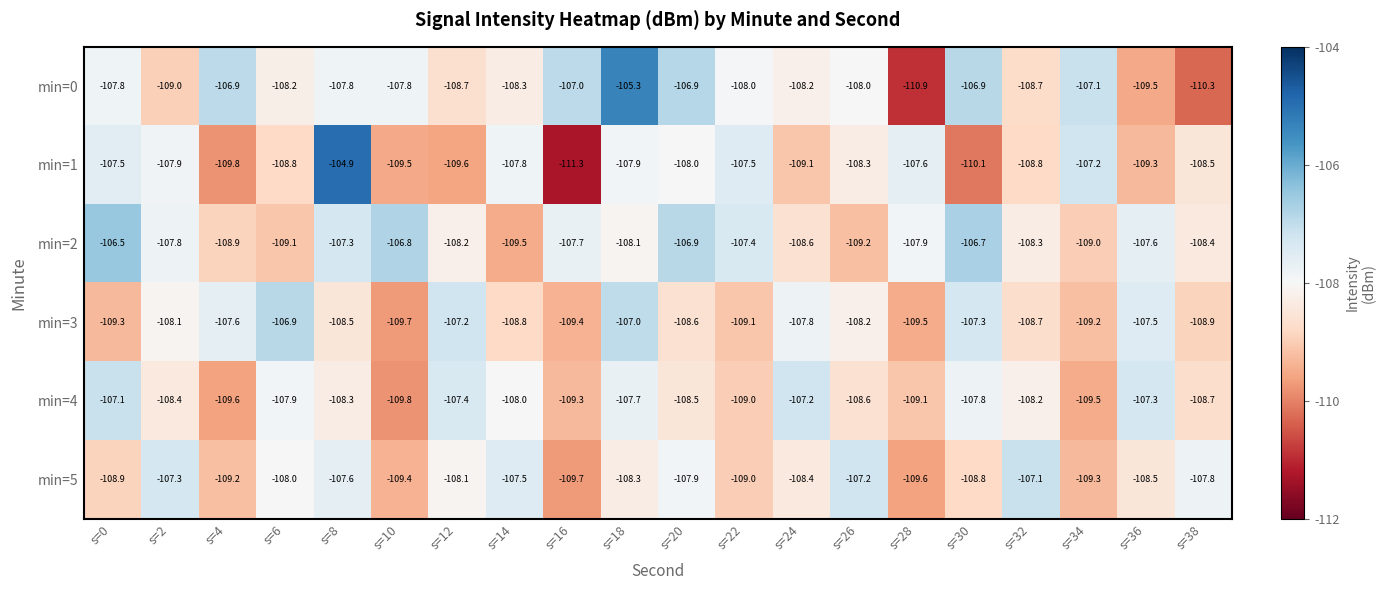

What is the average value of the min=2 series?

-108.0